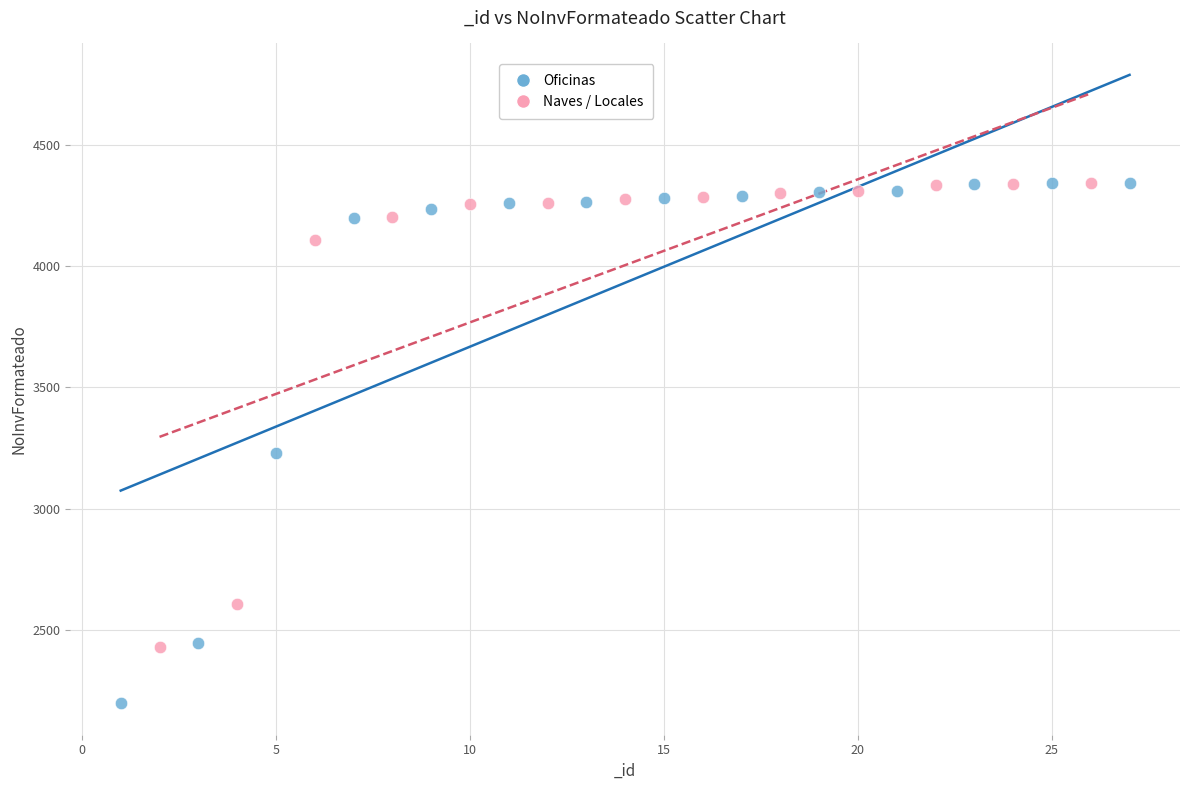

Which series has the widest spread of Y values?

Oficinas